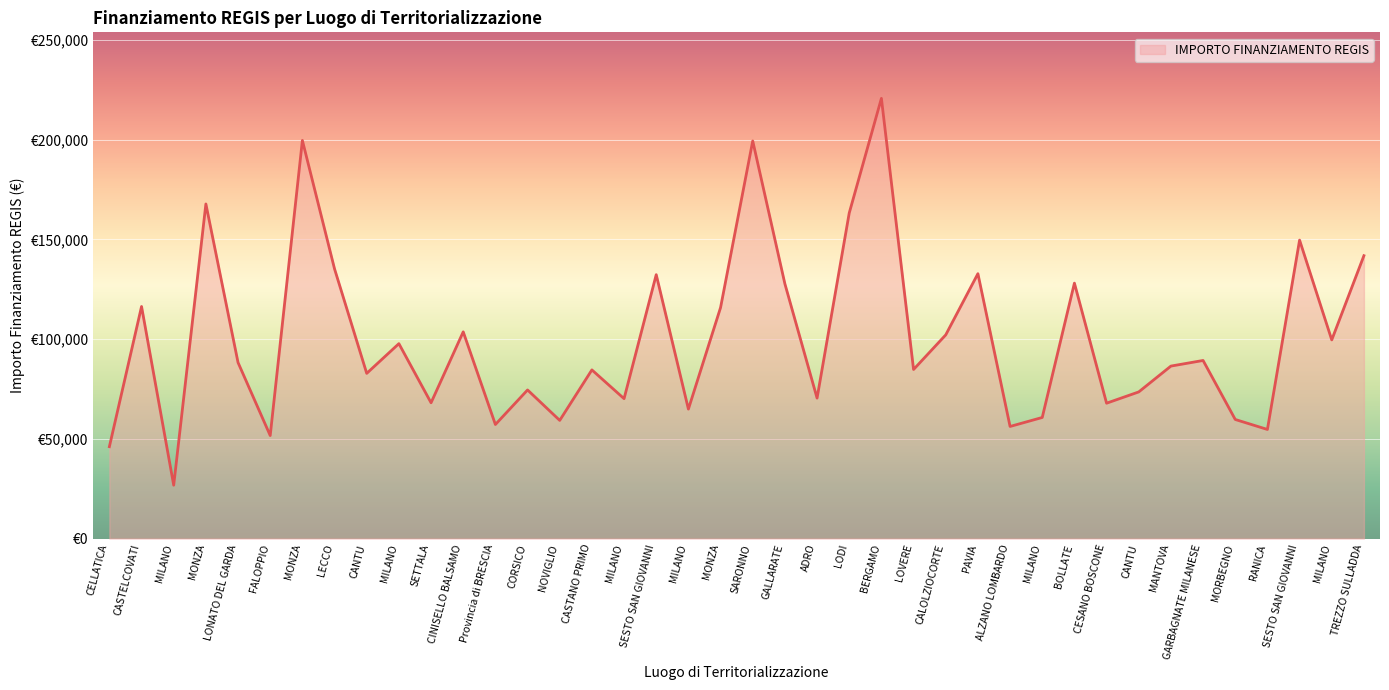

How many data points does each series have?

40